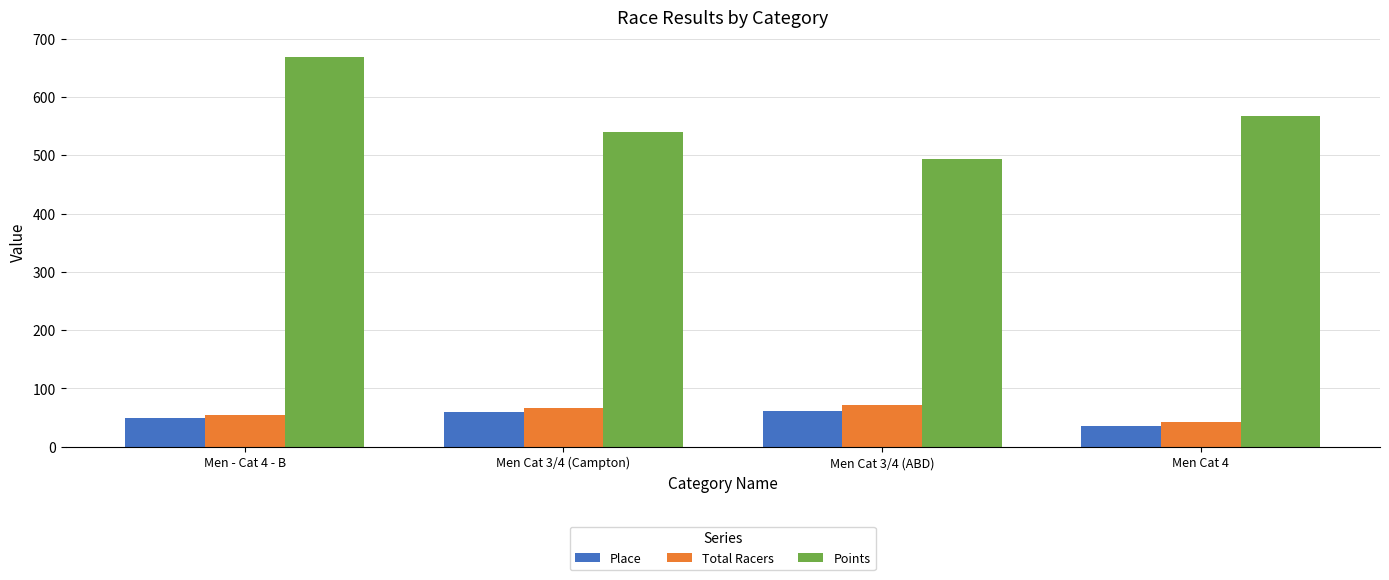

Which series has the widest spread of values?

Points